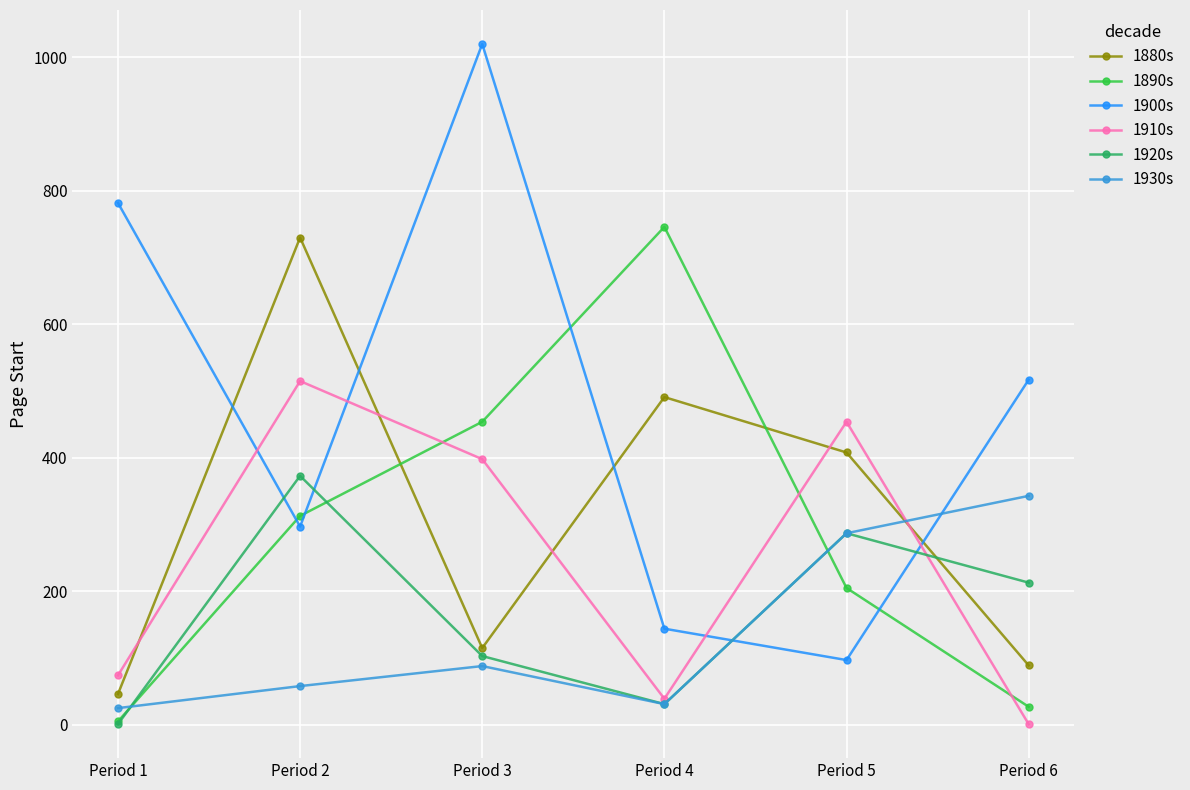

Between Period 2 and Period 4, which series saw the biggest shift?

1910s